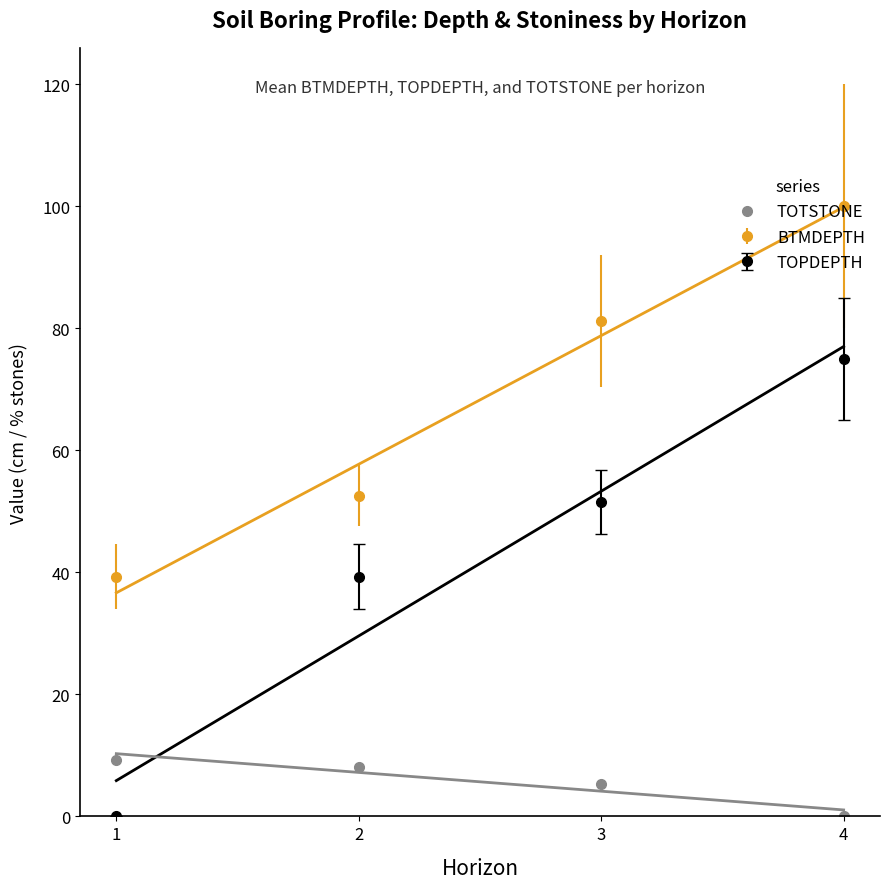

What is the sum of the values at 3 and 2?

13.4